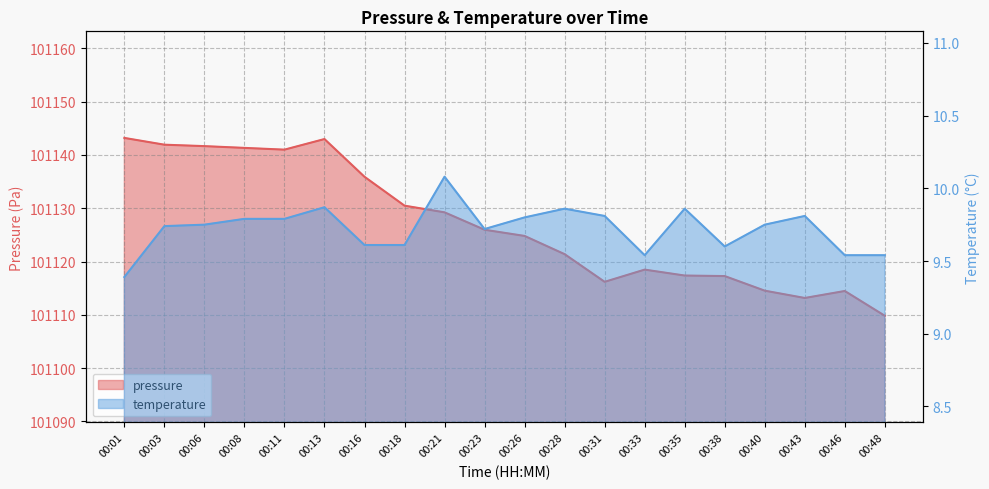

Which category has the highest value in the temperature series?

00:21